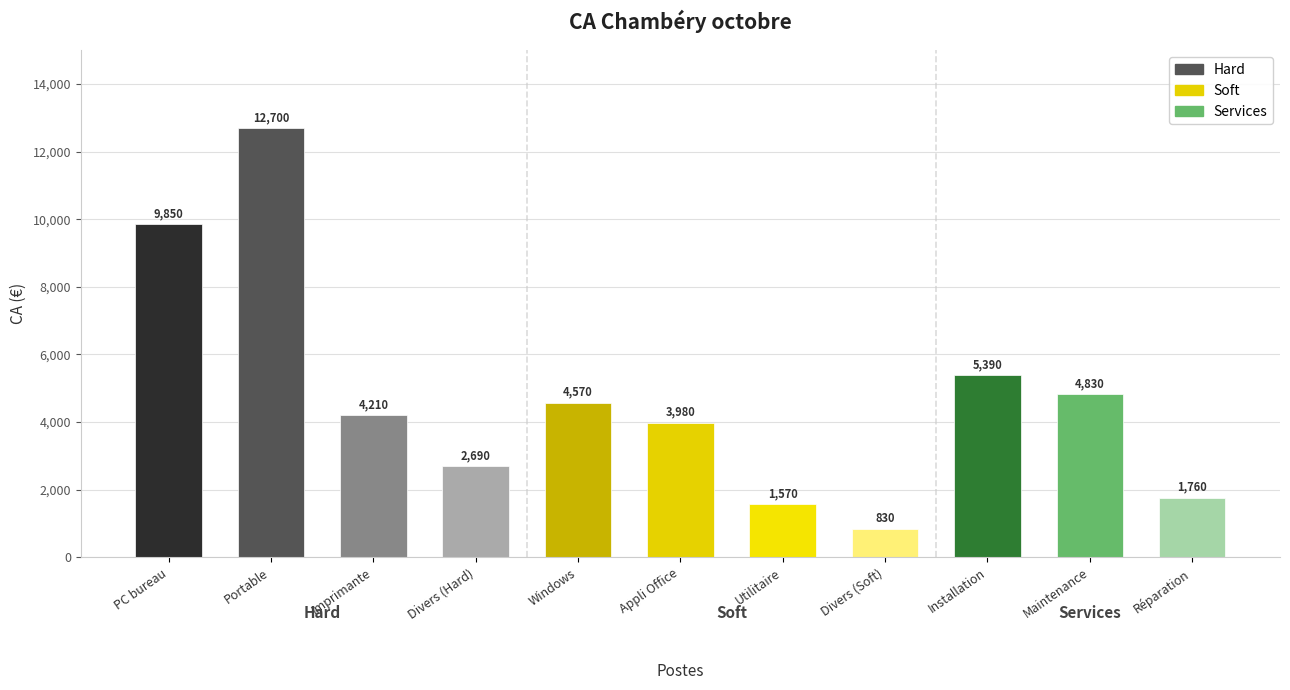

True or false: the data shows 5993 at Portable.

False